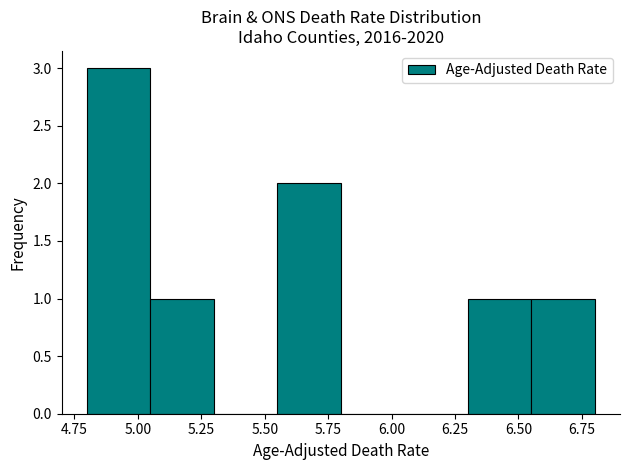

What is the height of the bar covering 6.55 to 6.80 on the x-axis? The values are not printed on the chart, so give them approximately, as read against the axis.

1